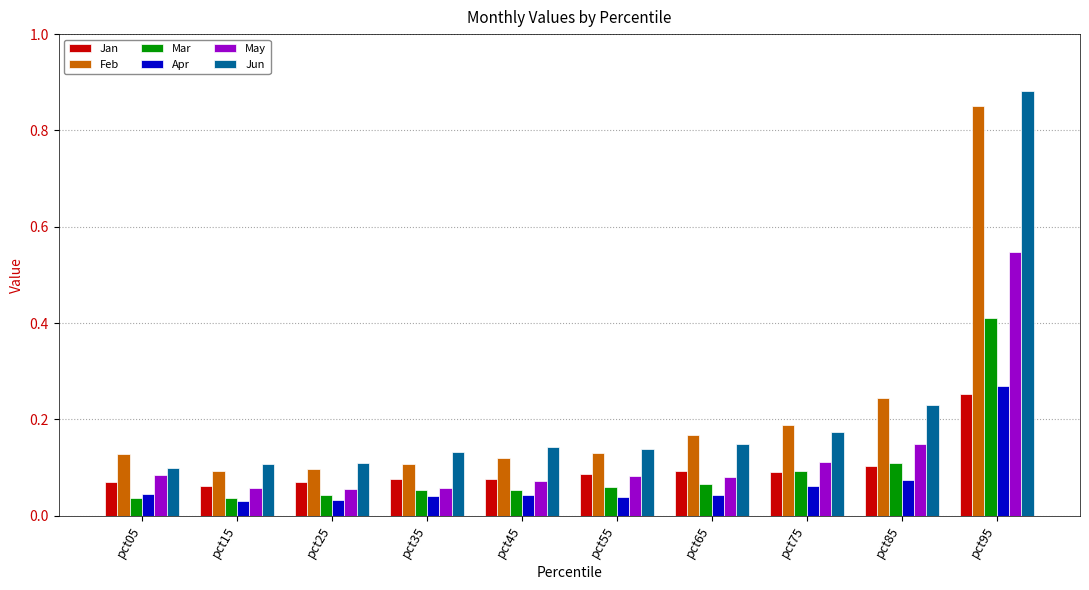

True or false: May has a value of 0.0 at pct35.

False